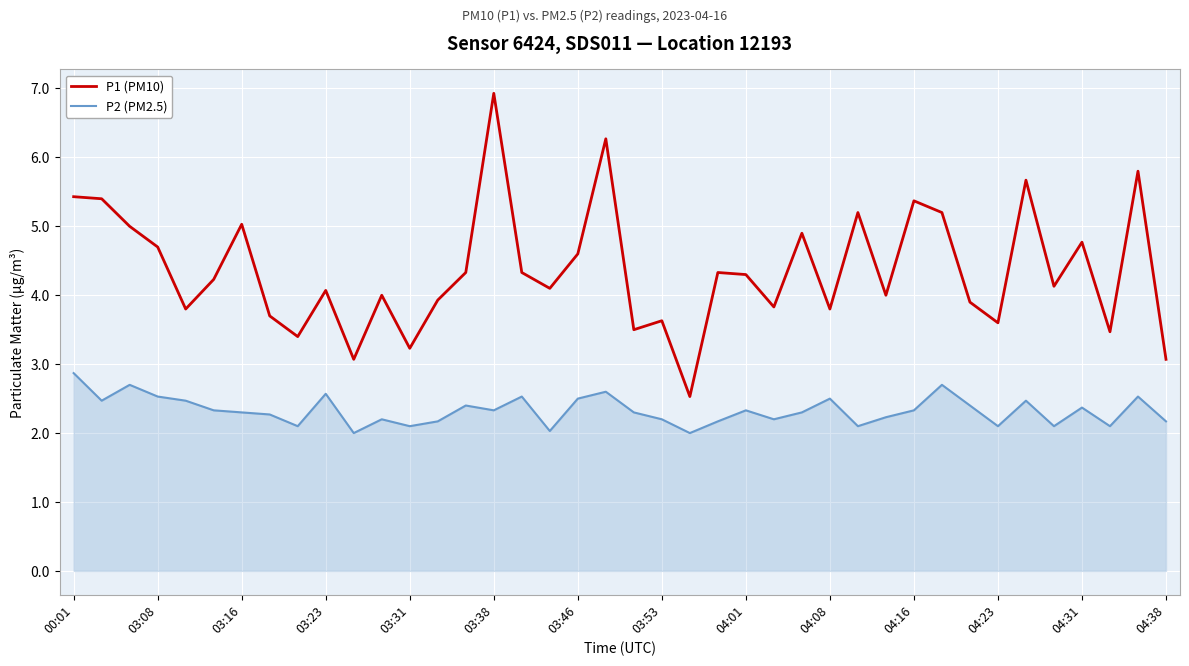

What is the maximum value for P1 (PM10)?

6.9